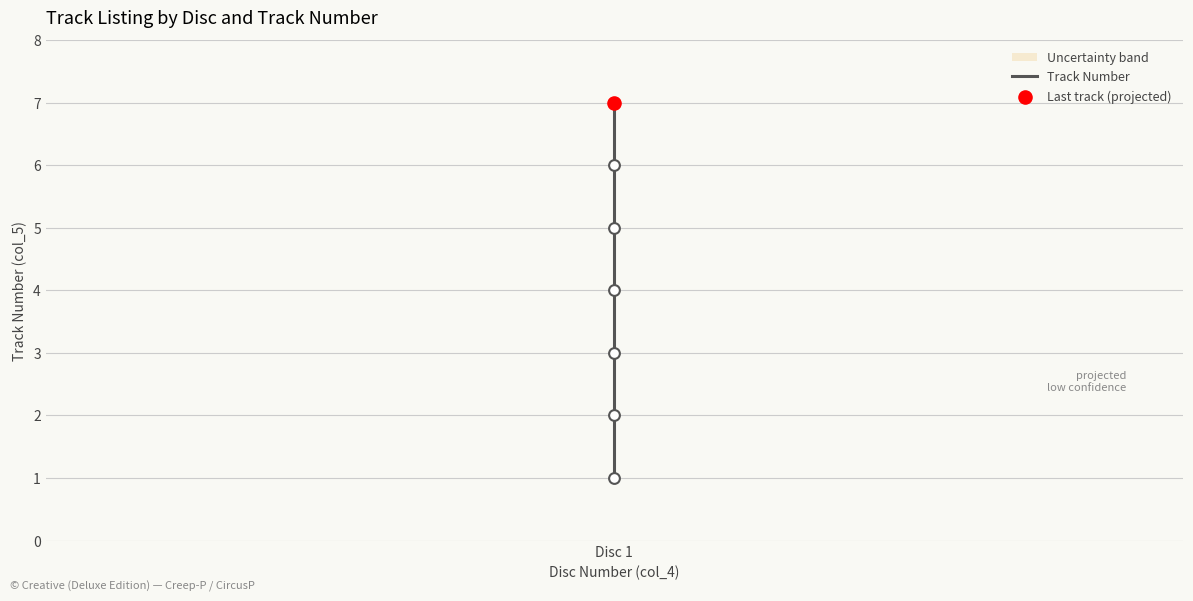

Between 2 and 3, which is larger?

3